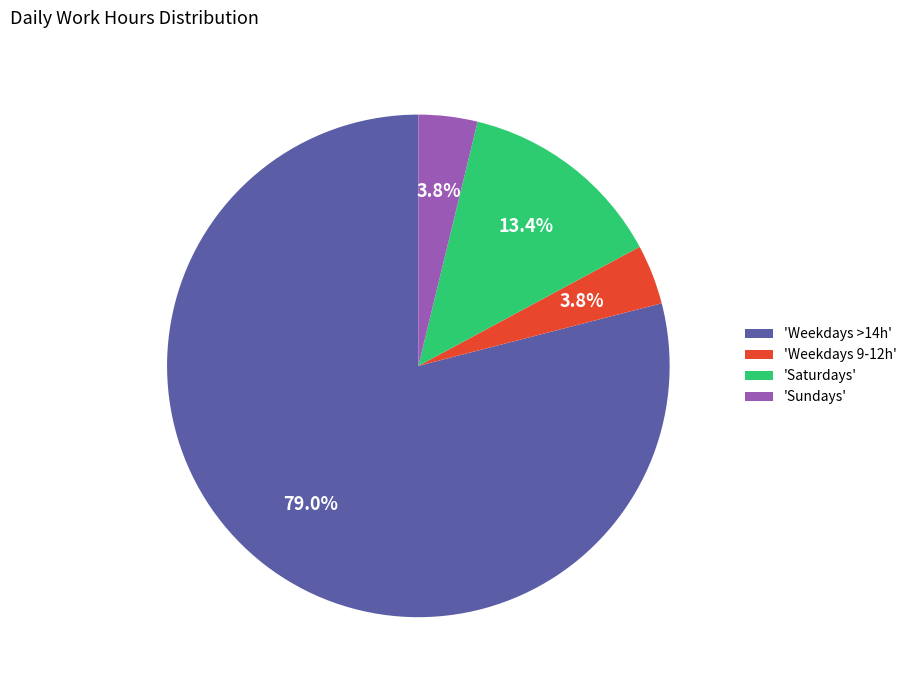

What is the largest slice in the pie chart?

'Weekdays >14h'